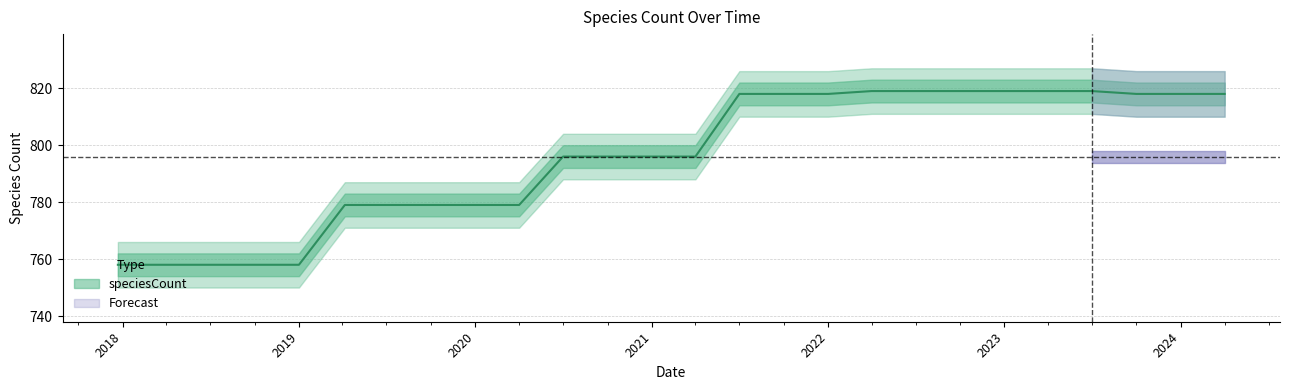

What is the label of the 16th point from the right?

2020-07-01